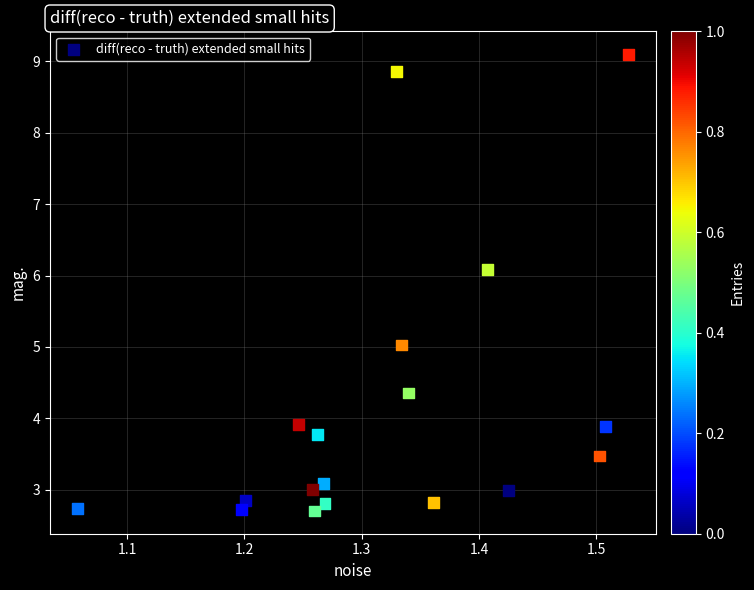

What is the range of Y values (max minus min)?

6.4